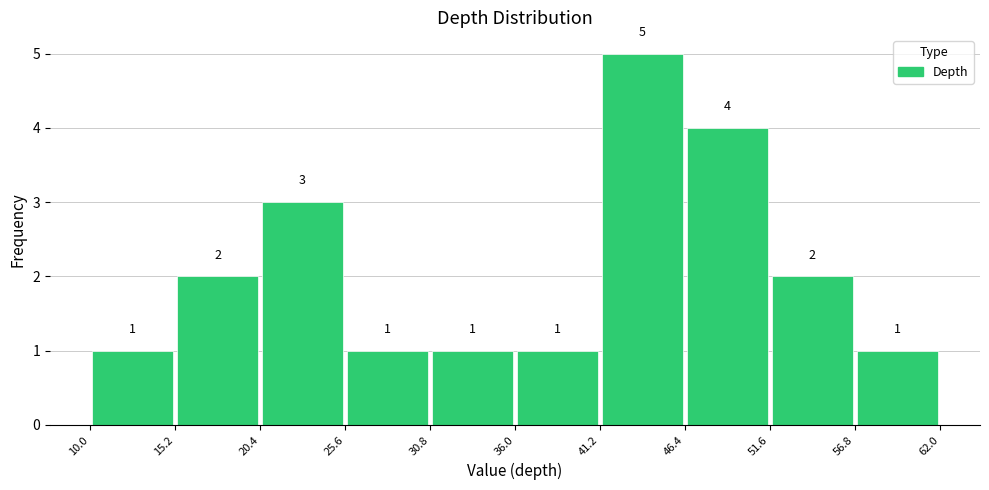

Reading left to right, list every bar in this chart as the range it spans on the x-axis followed by its height.

10.0 to 15.2: 1
15.2 to 20.4: 2
20.4 to 25.6: 3
25.6 to 30.8: 1
30.8 to 36.0: 1
36.0 to 41.2: 1
41.2 to 46.4: 5
46.4 to 51.6: 4
51.6 to 56.8: 2
56.8 to 62.0: 1